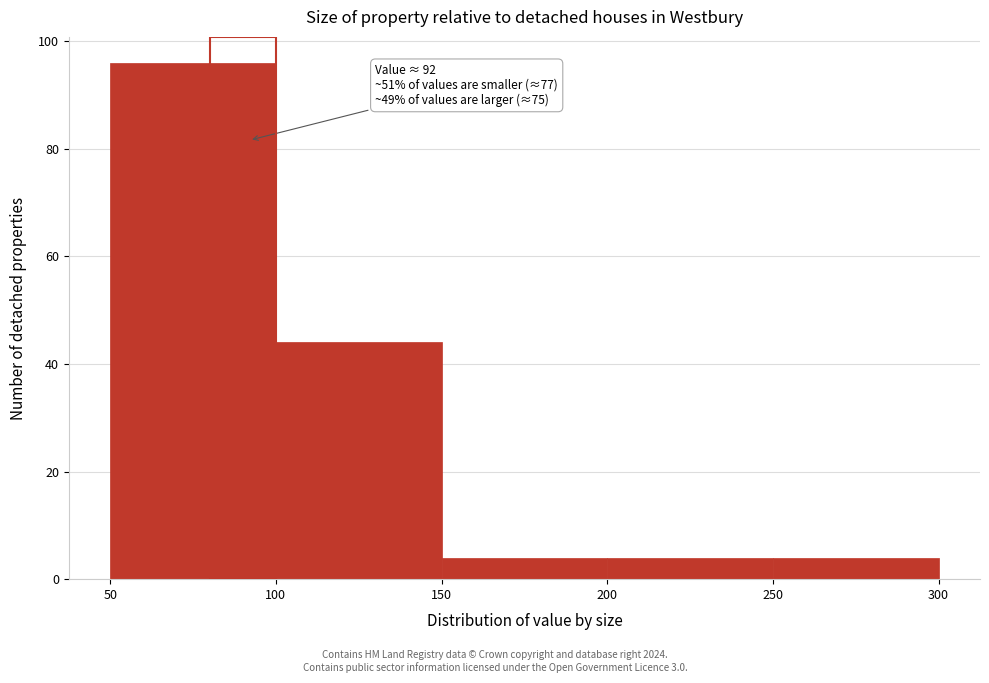

Over which range of the x-axis is the bar tallest?

50 to 100